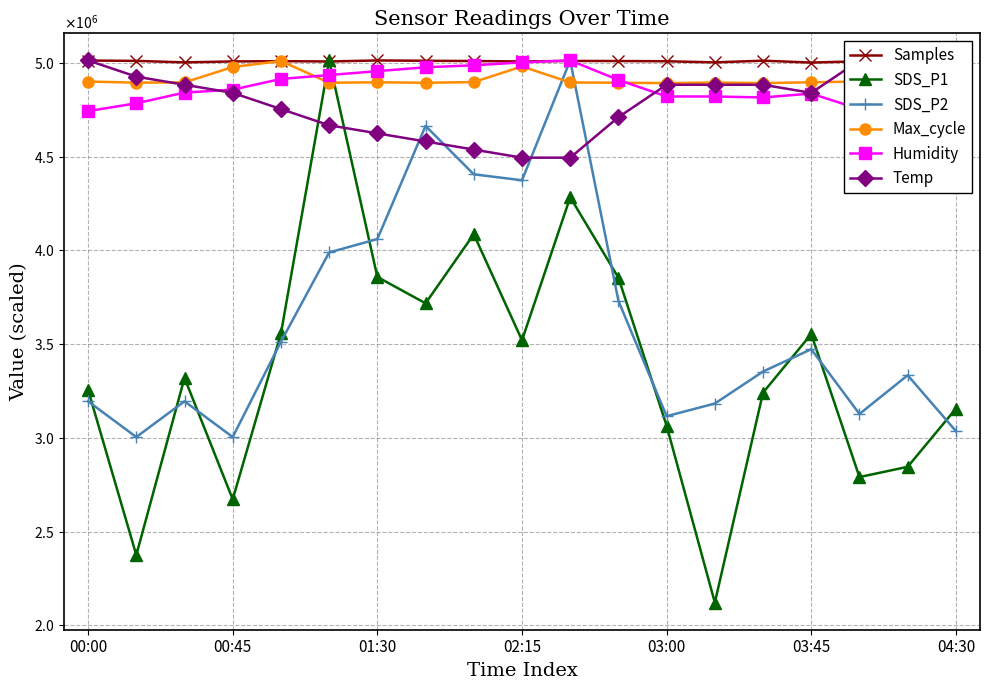

At which category is the sum across all series the highest?

10